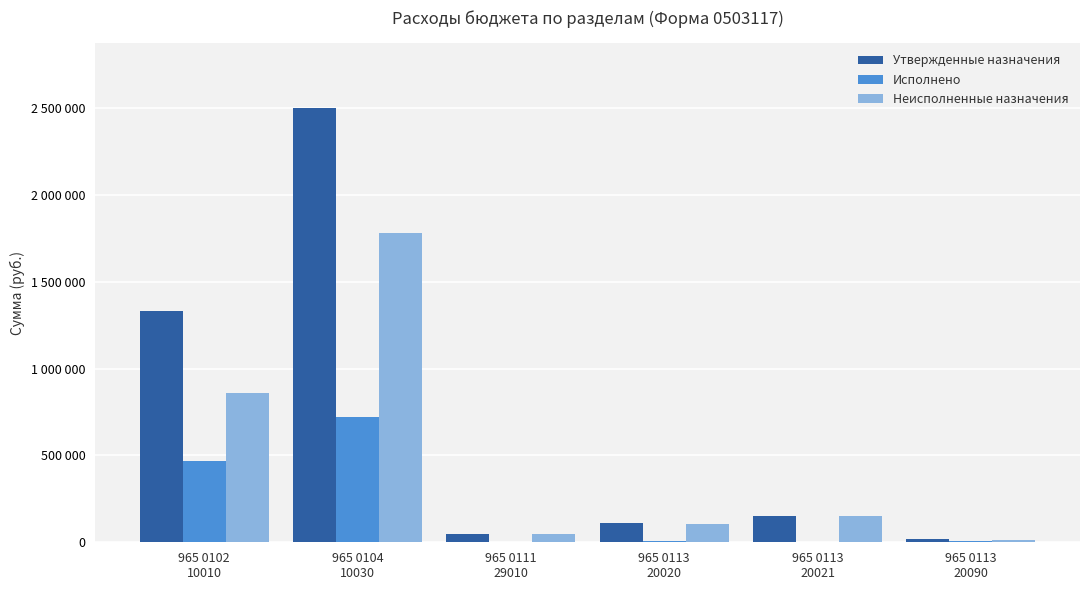

Which series changed the most between 965 0111
29010 and 965 0113
20020?

Утвержденные назначения